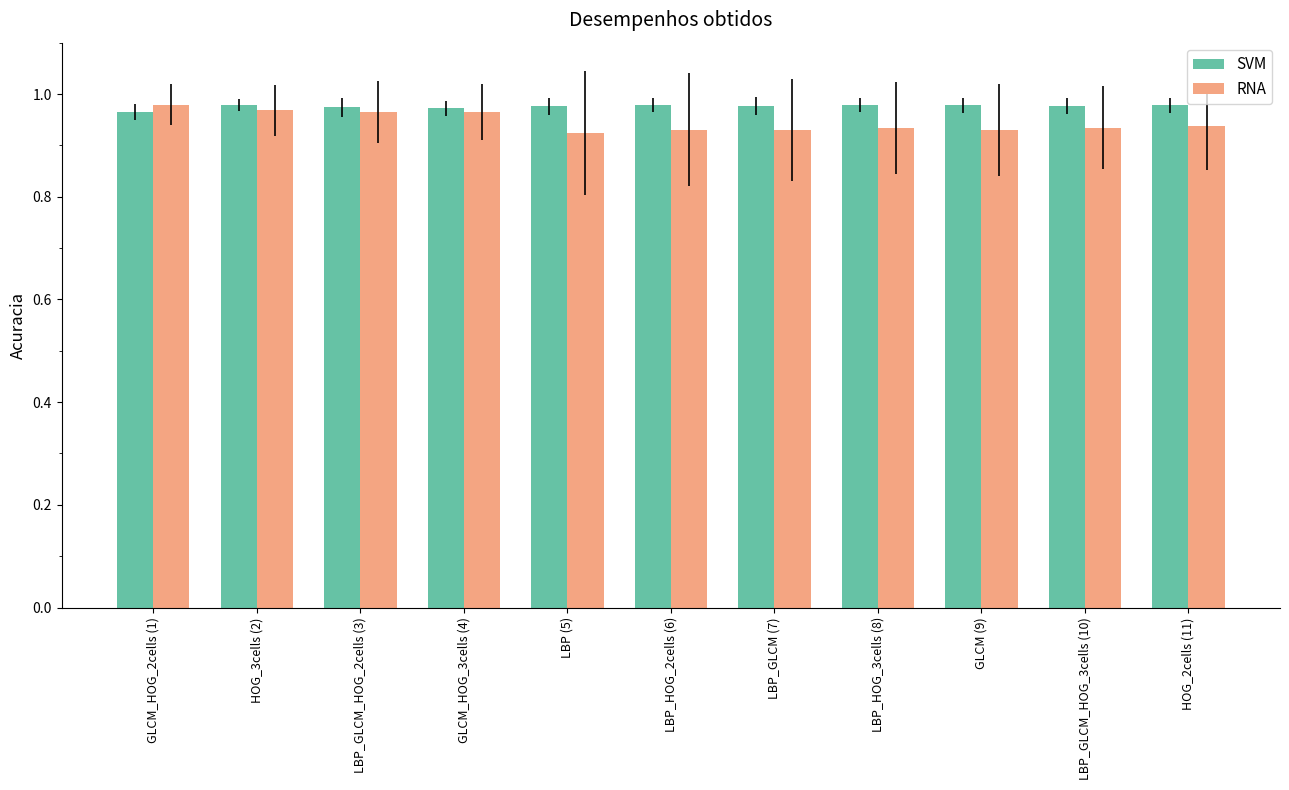

What is the label of the 6th bar from the right?

LBP_HOG_2cells (6)